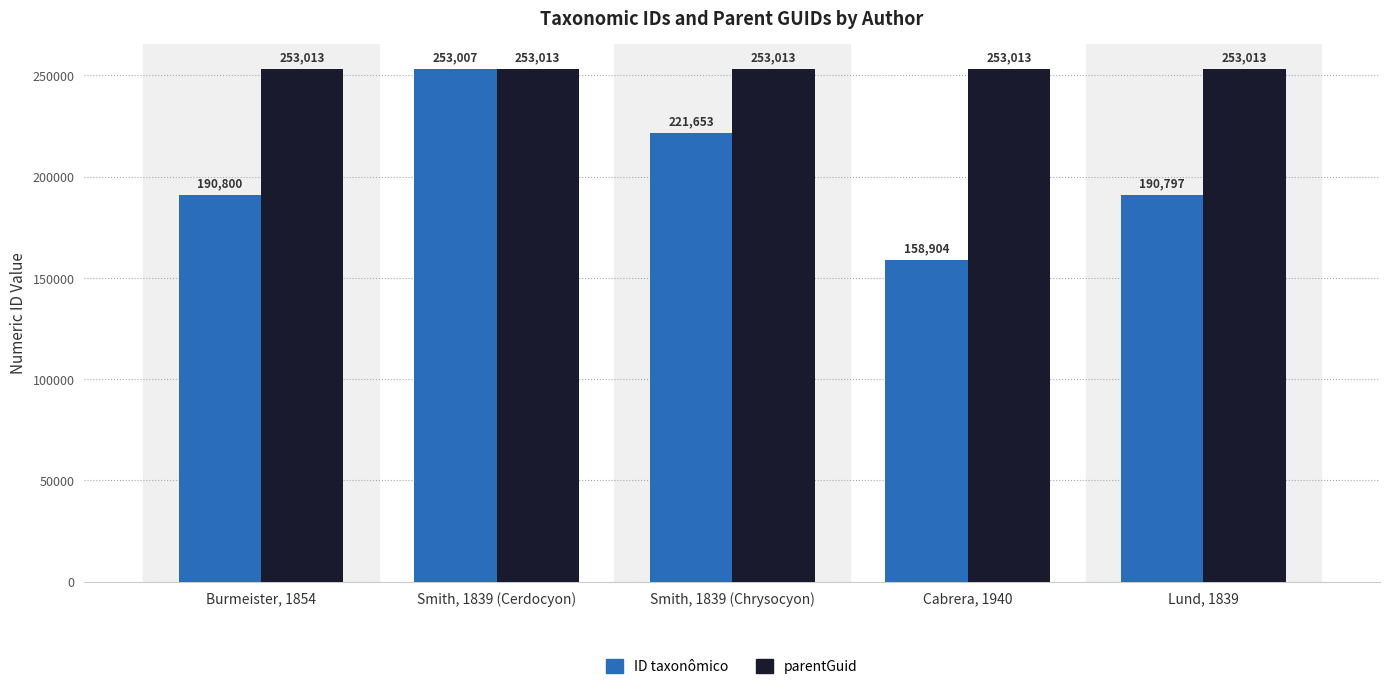

The parentGuid series shows 445658 at Cabrera, 1940. True or false?

False